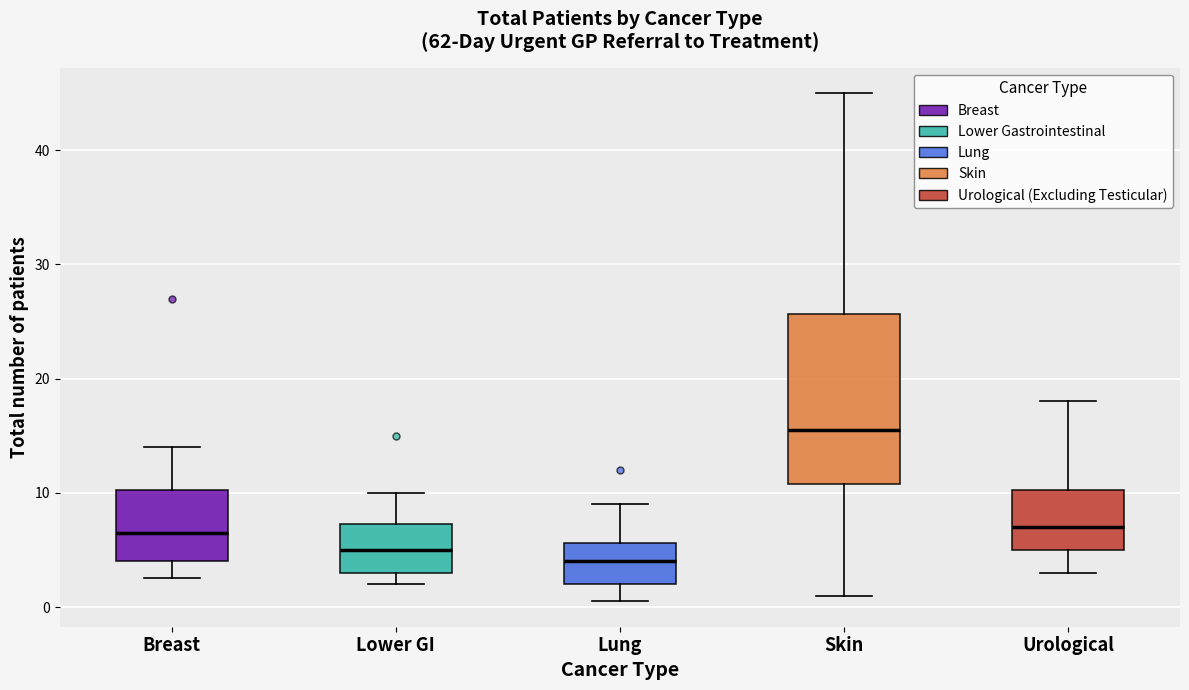

Reading left to right, read every box against the y-axis: the position of its median line, the range the box covers, and the ends of its whiskers. The values are not printed on the chart, so give them approximately, as read against the axis.

Breast: median 7, box 4 to 10, whiskers 3 to 14
Lower GI: median 5, box 3 to 7, whiskers 2 to 10
Lung: median 4, box 2 to 6, whiskers 1 to 9
Skin: median 16, box 11 to 26, whiskers 1 to 45
Urological: median 7, box 5 to 10, whiskers 3 to 18